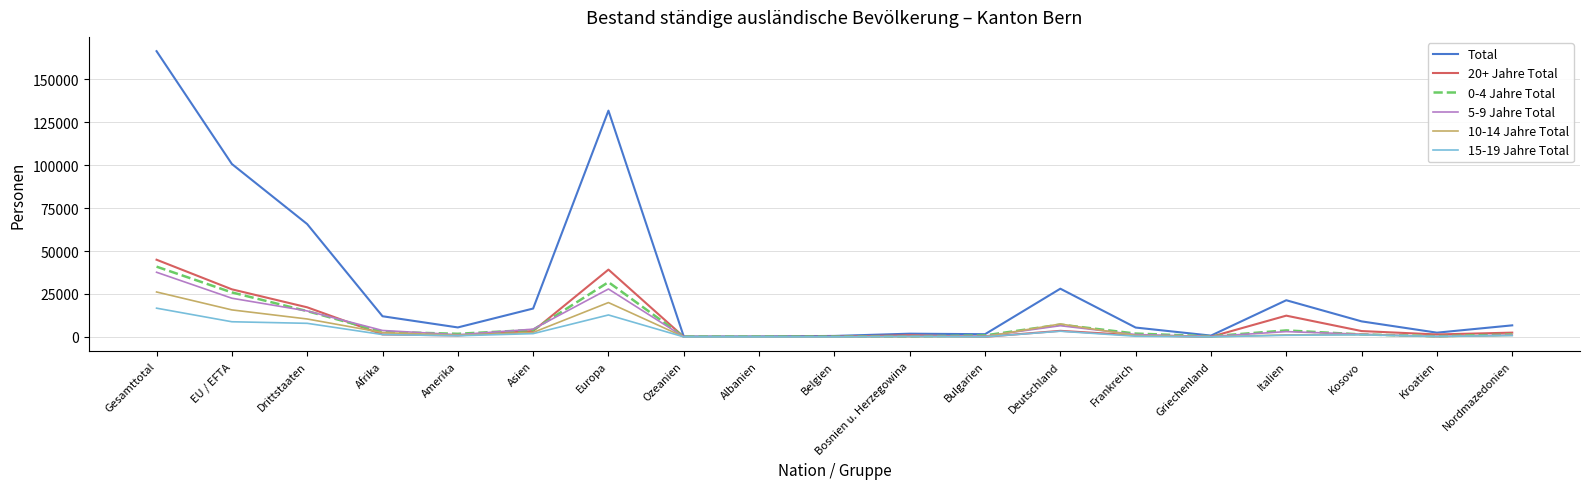

Which category has the highest value in the 20+ Jahre Total series?

Gesamttotal